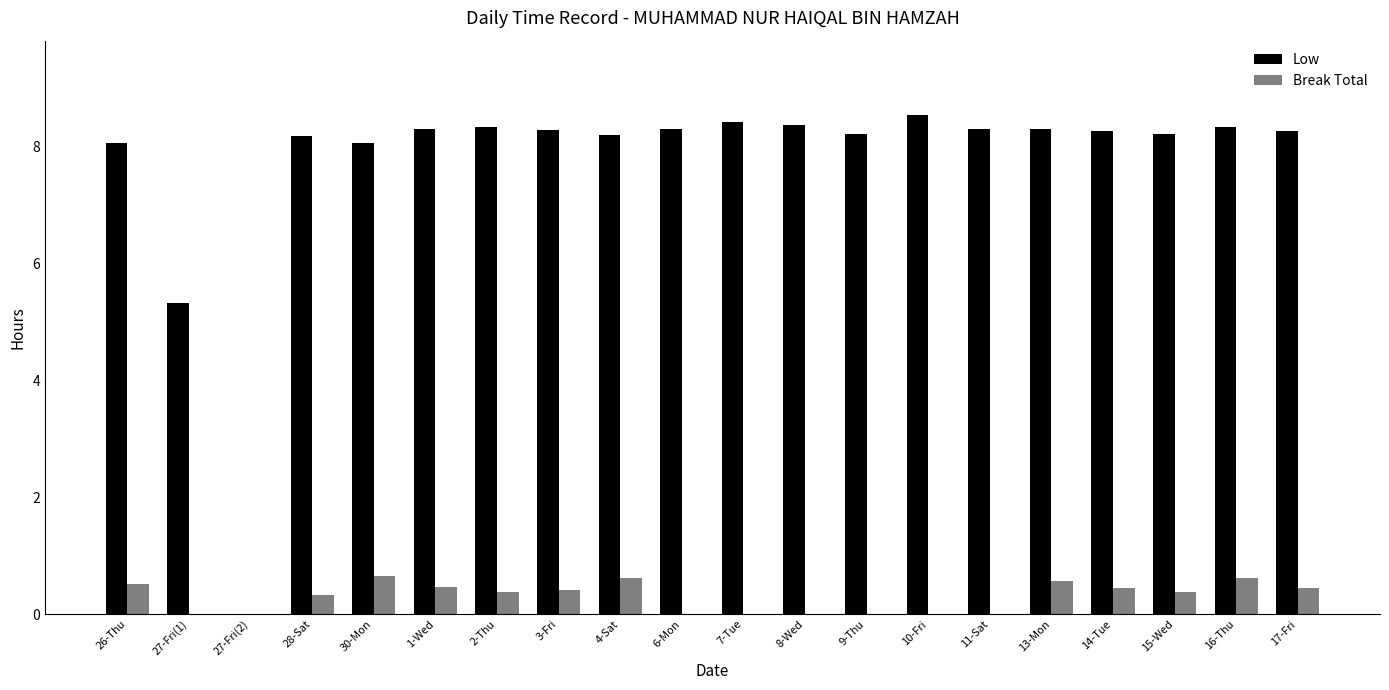

How many series are shown in this chart?

2